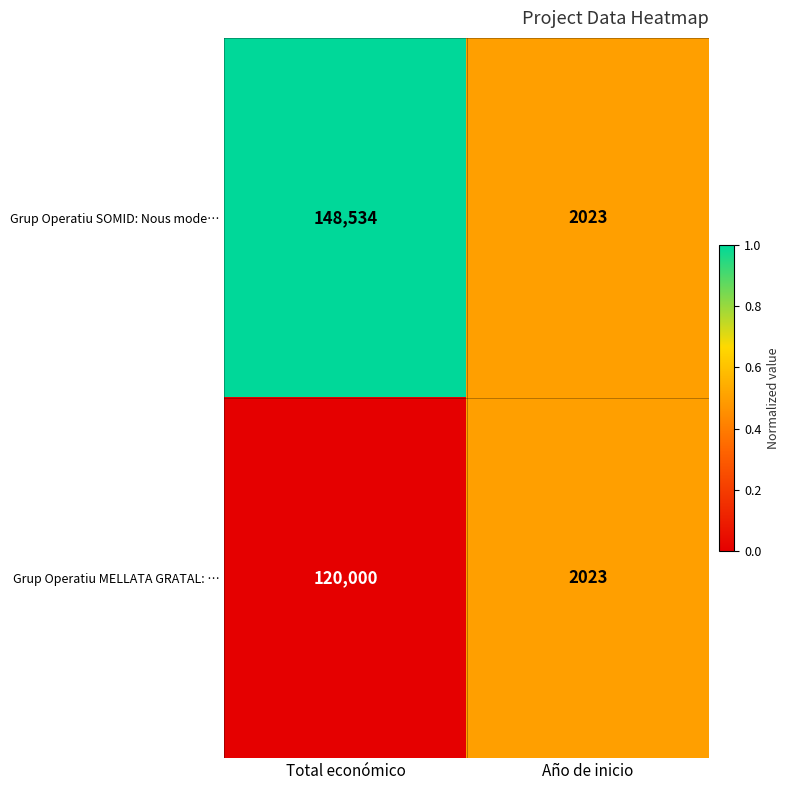

List the labels in order of Grup Operatiu MELLATA GRATAL: … value, smallest first.

Año de inicio, Total económico